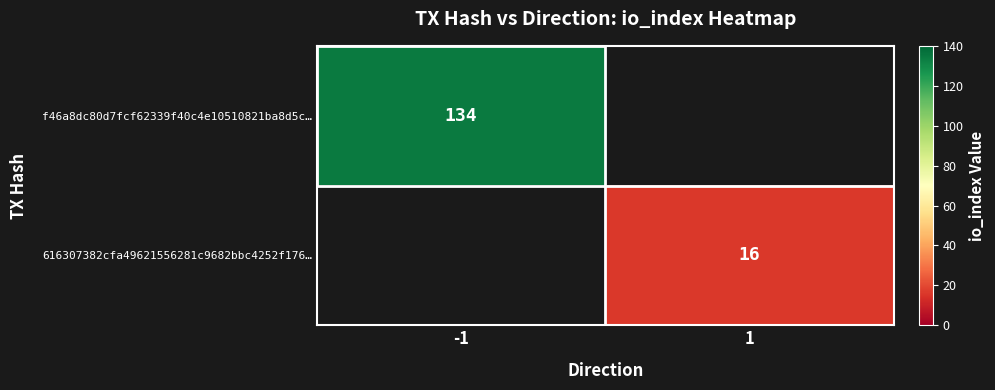

Is the value of 616307382cfa49621556281c9682bbc4252f176… at 1 greater than the value of f46a8dc80d7fcf62339f40c4e10510821ba8d5c… at -1?

No